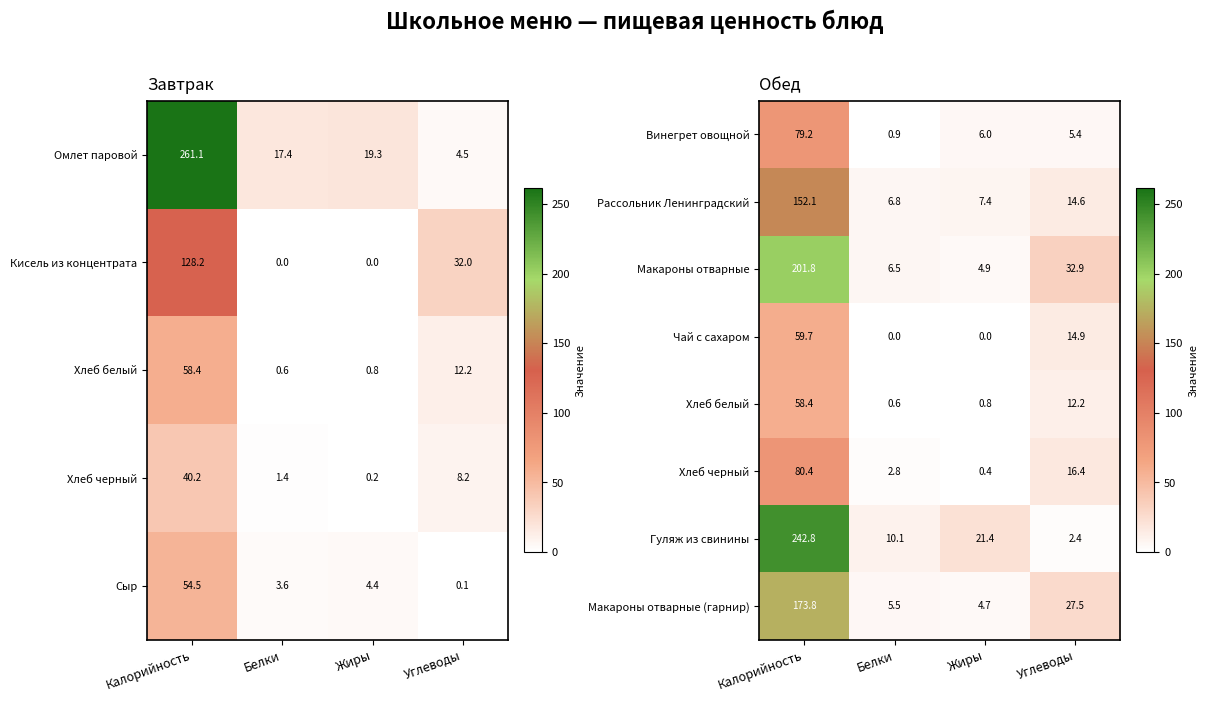

What is the difference between the second highest and minimum values in the Винегрет овощной series?

5.1